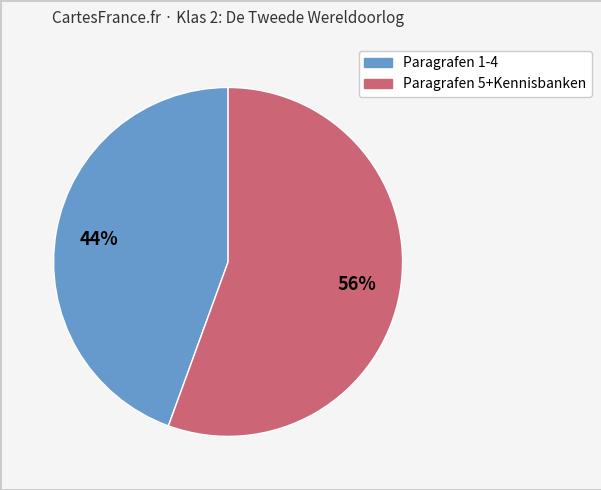

Does any single category account for the majority?

Yes